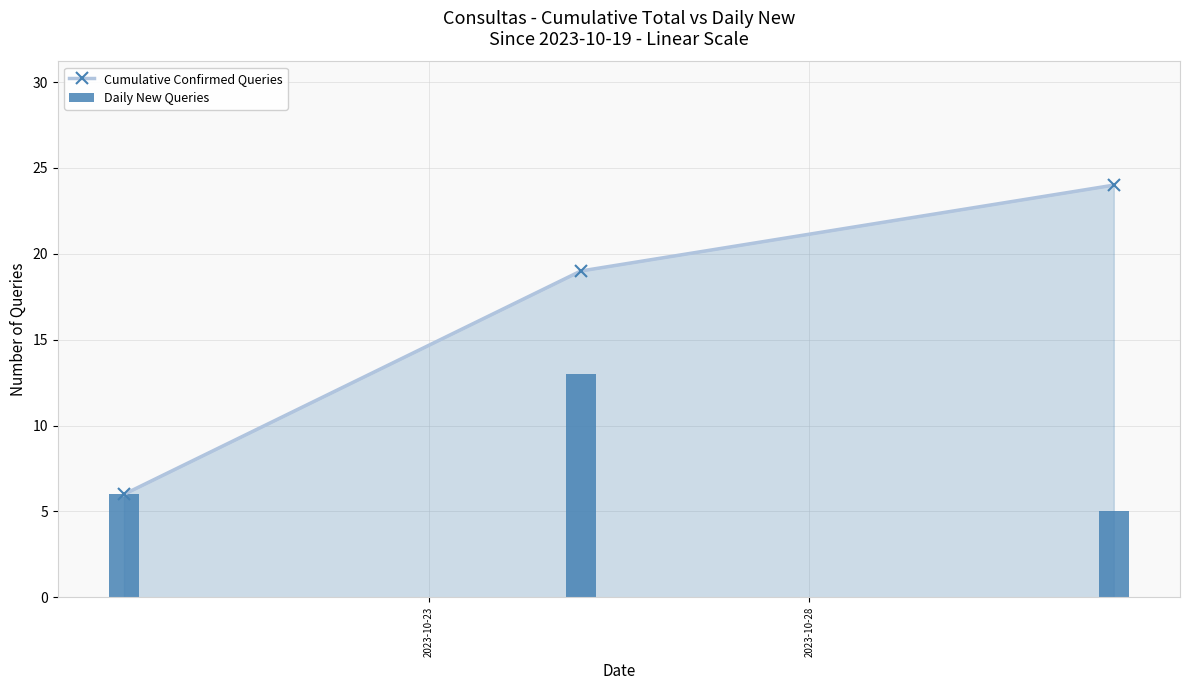

Count the Daily New Queries values in the range 5 to 13.

3